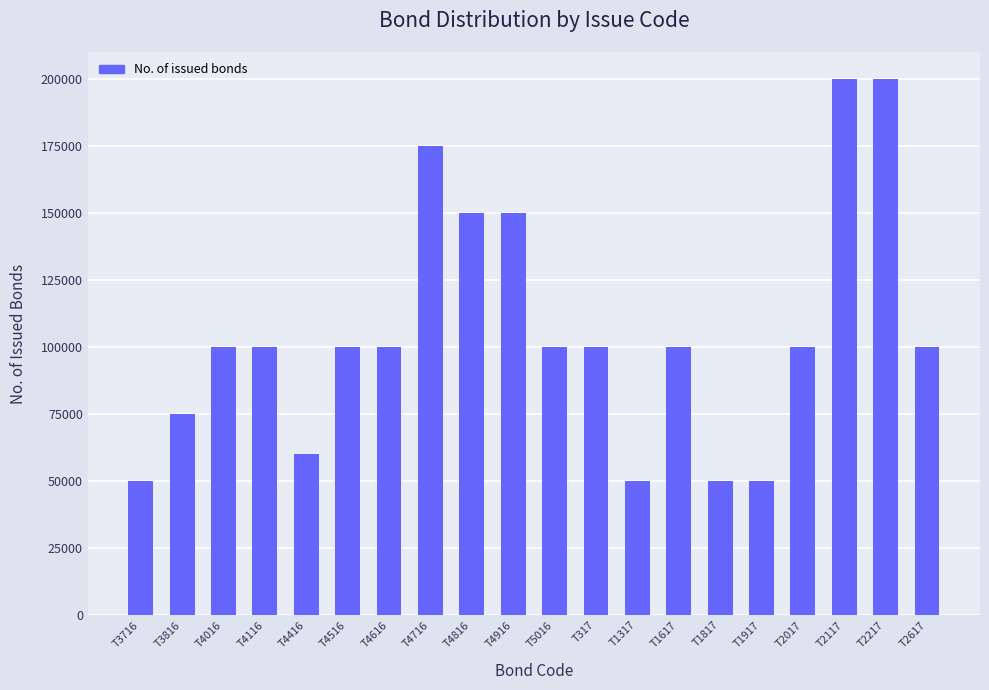

What is the difference between the values at T4416 and T2117?

140000